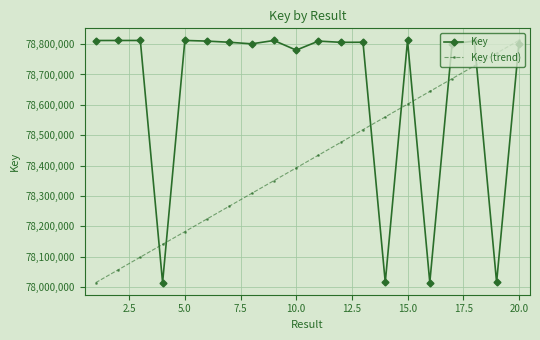

In Key, how many points are higher than both neighbors (excluding endpoints)?

7